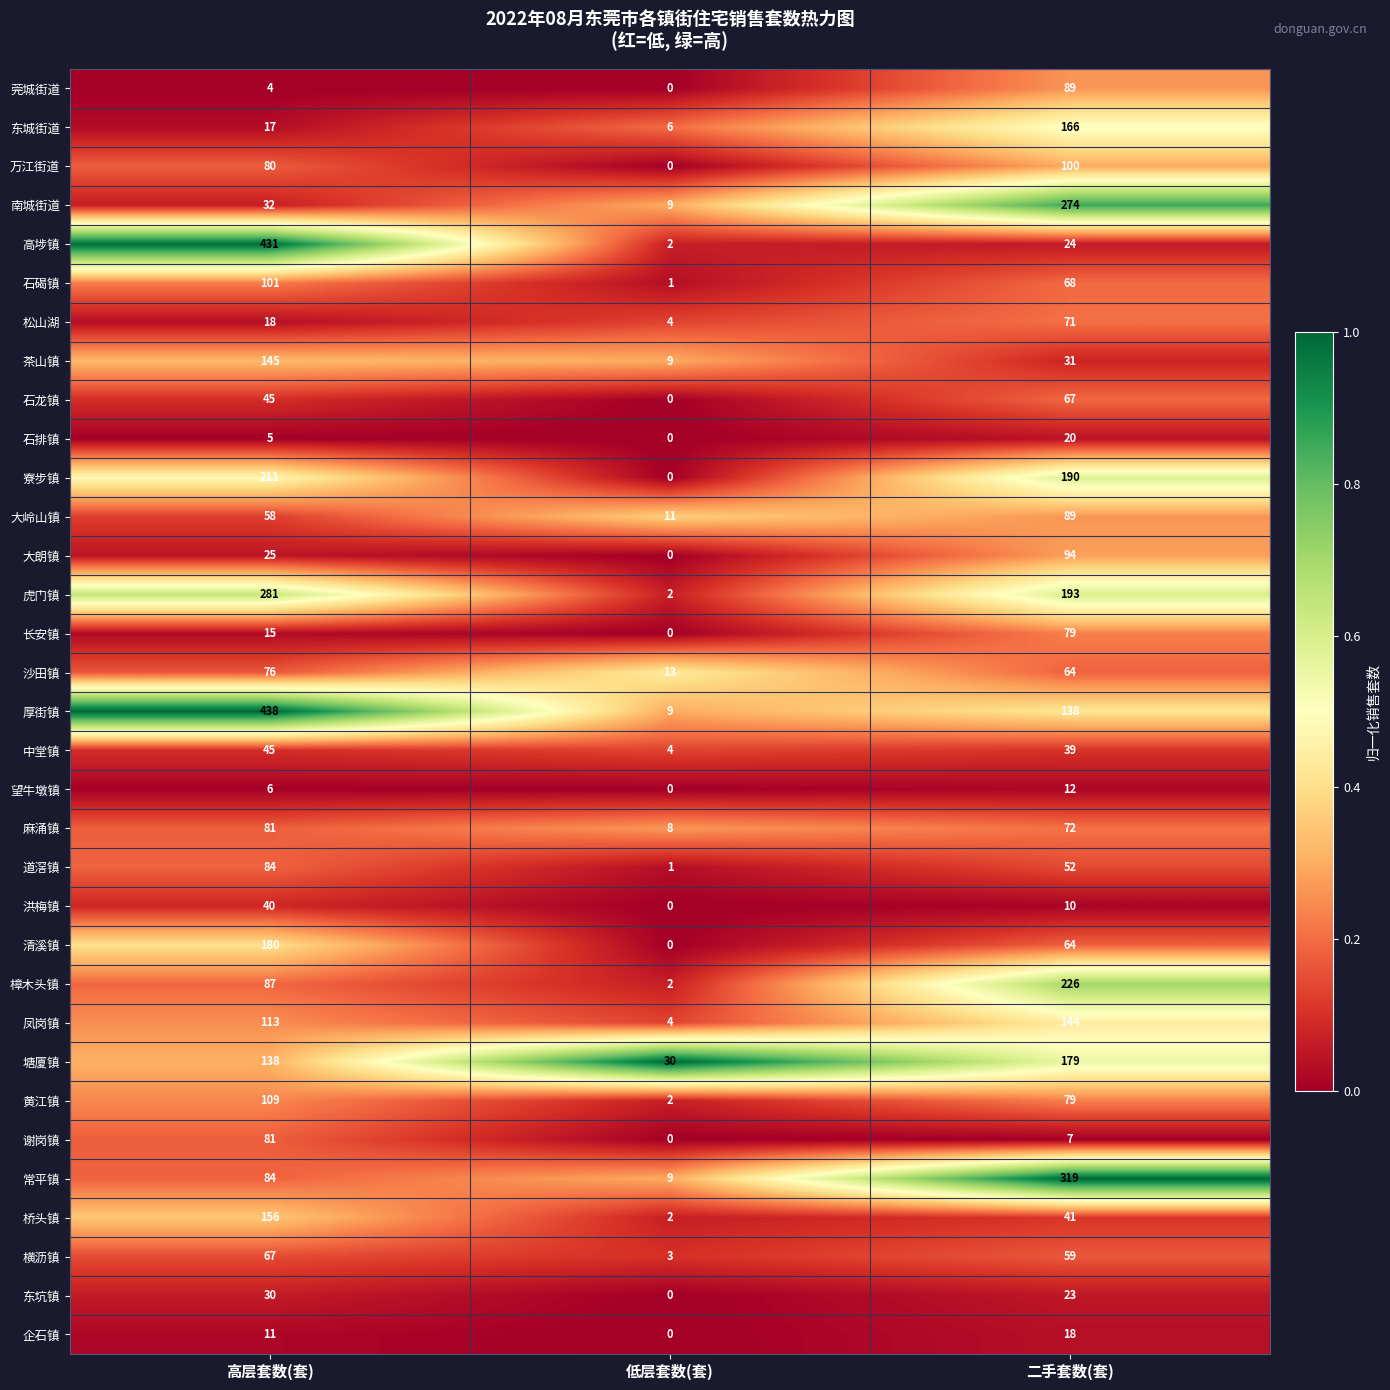

Rank the categories by 茶山镇 value from lowest to highest.

低层套数(套), 二手套数(套), 高层套数(套)